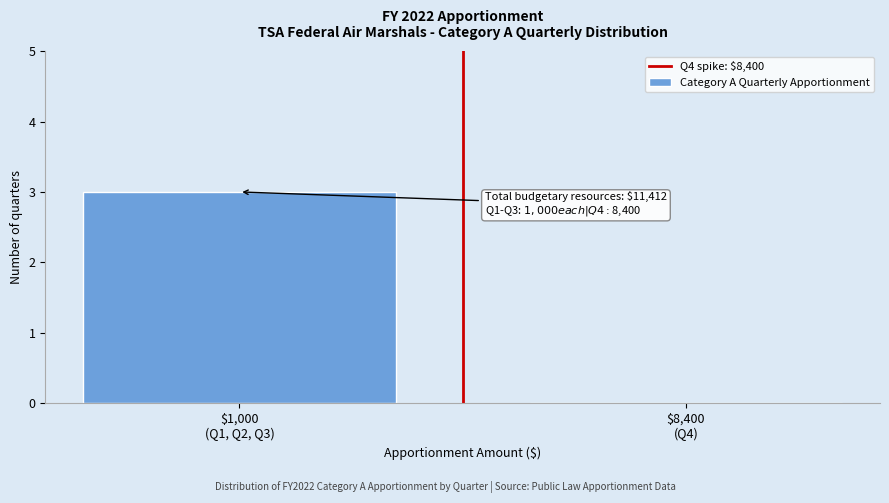

What is the sum of all values?

3